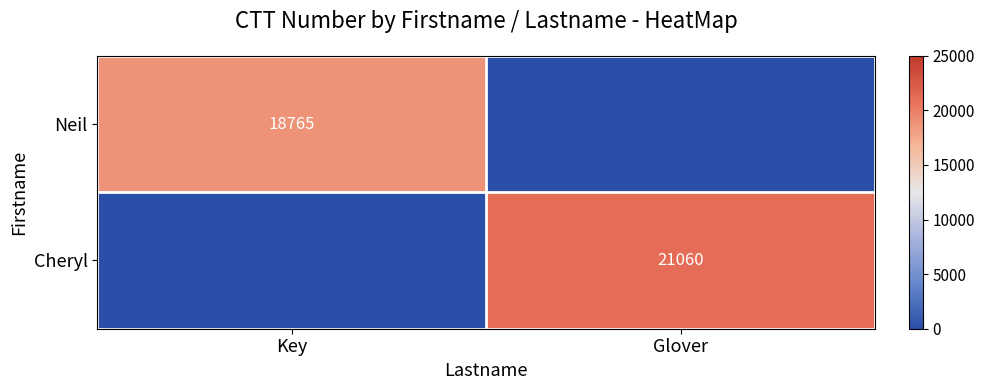

Is the value of Cheryl at Glover greater than the value of Neil at Key?

Yes